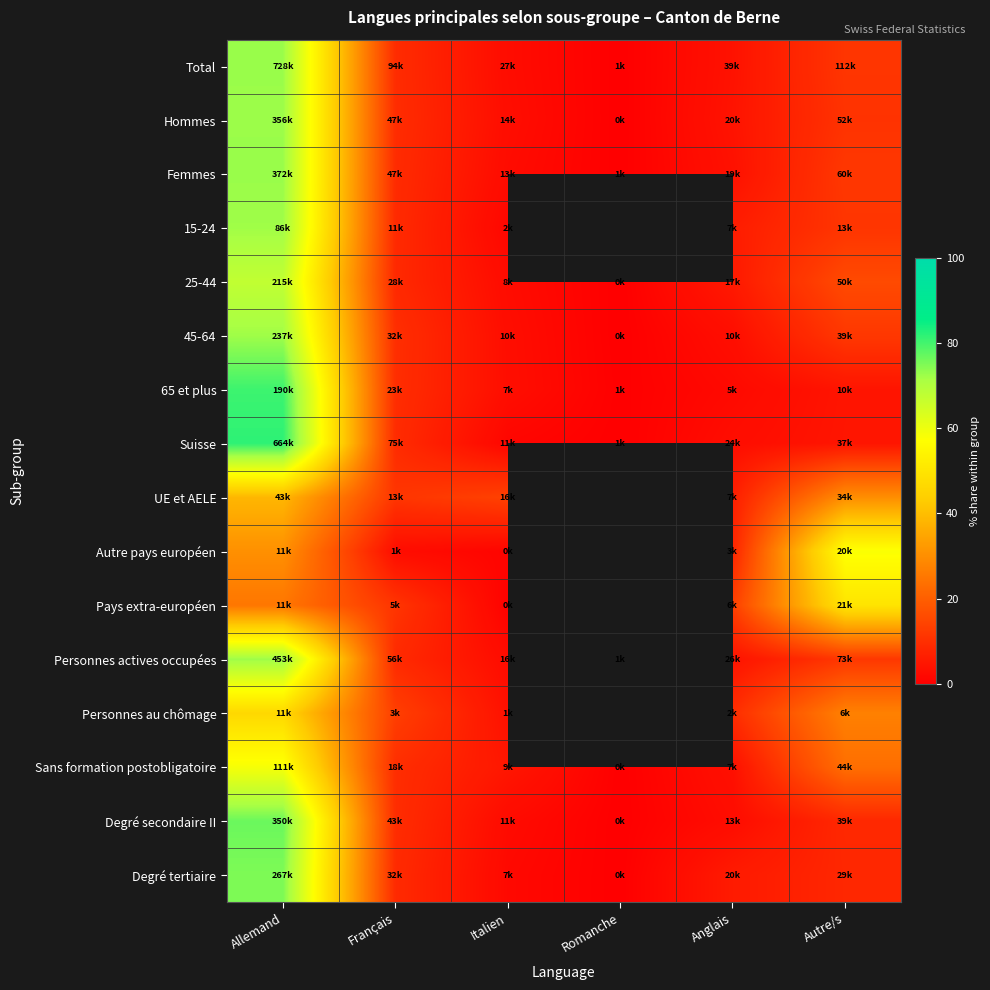

Count the number of data series in this chart.

16